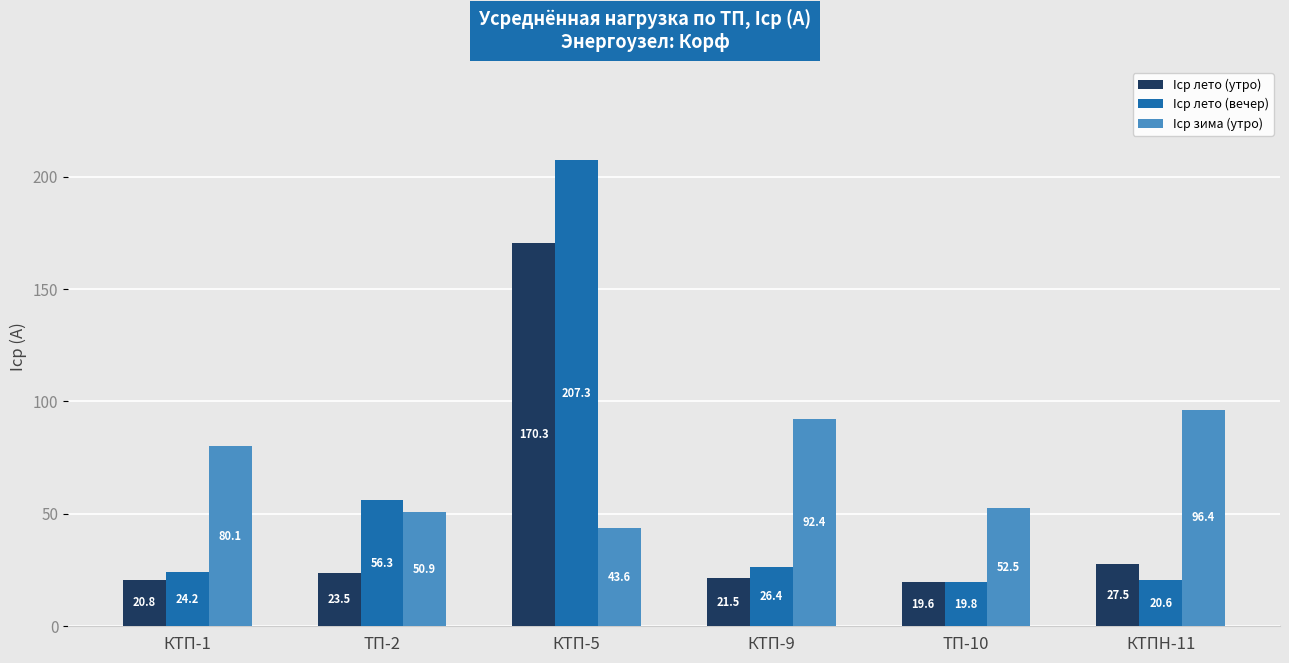

Rank the series at ТП-2 from lowest to highest value.

Iср лето (утро), Iср зима (утро), Iср лето (вечер)